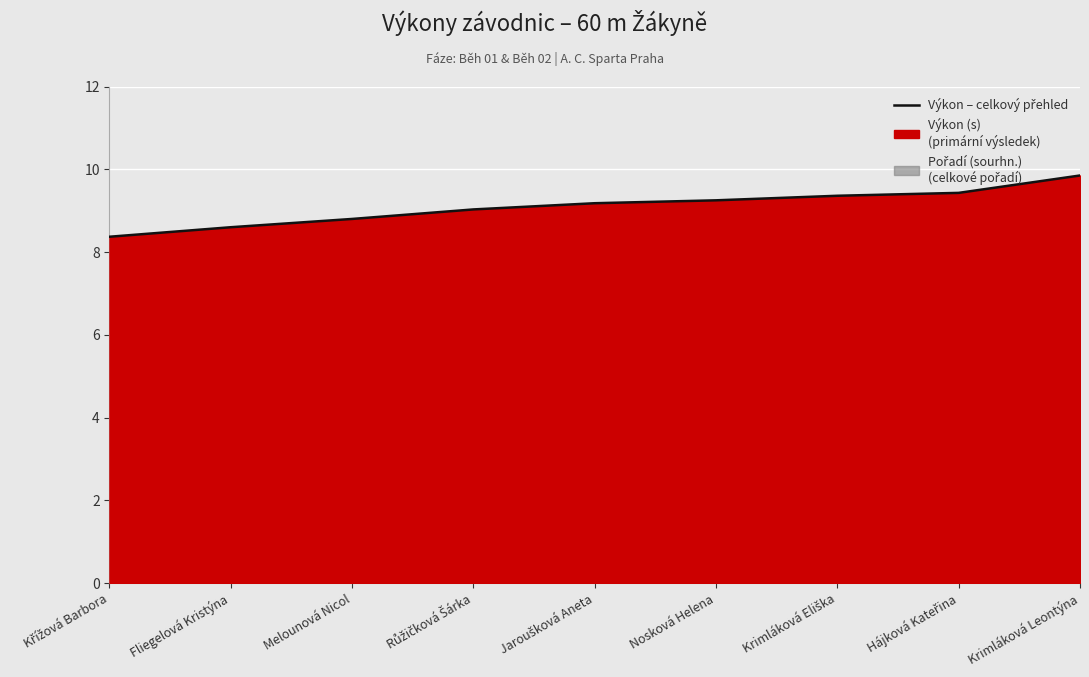

Which label corresponds to the smallest value in the chart?

Křížová Barbora